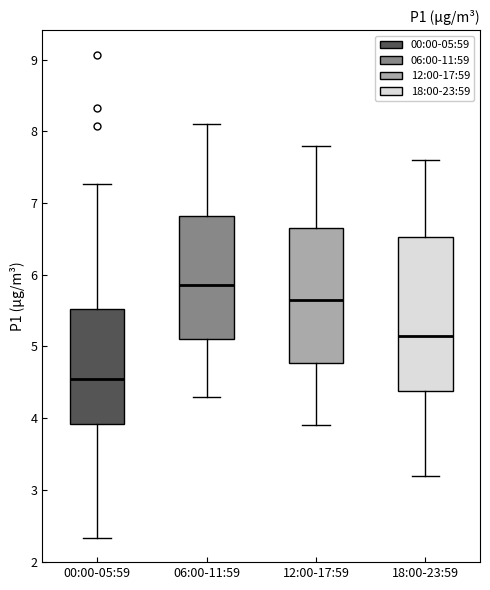

Reading left to right, read every box against the y-axis: the position of its median line, the range the box covers, and the ends of its whiskers. The values are not printed on the chart, so give them approximately, as read against the axis.

00:00-05:59: median 4.6, box 3.9 to 5.5, whiskers 2.3 to 7.3
06:00-11:59: median 5.9, box 5.1 to 6.8, whiskers 4.3 to 8.1
12:00-17:59: median 5.7, box 4.8 to 6.7, whiskers 3.9 to 7.8
18:00-23:59: median 5.2, box 4.4 to 6.5, whiskers 3.2 to 7.6